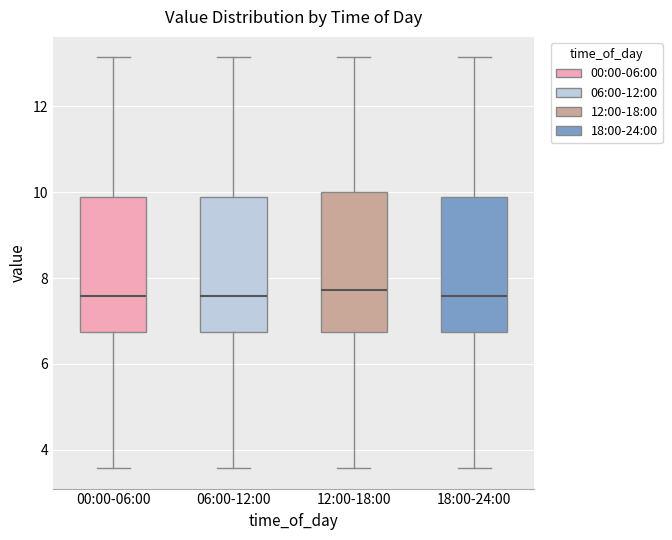

Reading left to right, transcribe this box plot: for each box, give where its median line is, the range the box spans, and where its two whiskers end, as read against the y-axis. The values are not printed on the chart, so give them approximately, as read against the axis.

00:00-06:00: median 7.6, box 6.8 to 9.8, whiskers 3.6 to 13.2
06:00-12:00: median 7.6, box 6.8 to 9.8, whiskers 3.6 to 13.2
12:00-18:00: median 7.8, box 6.8 to 10.0, whiskers 3.6 to 13.2
18:00-24:00: median 7.6, box 6.8 to 9.8, whiskers 3.6 to 13.2